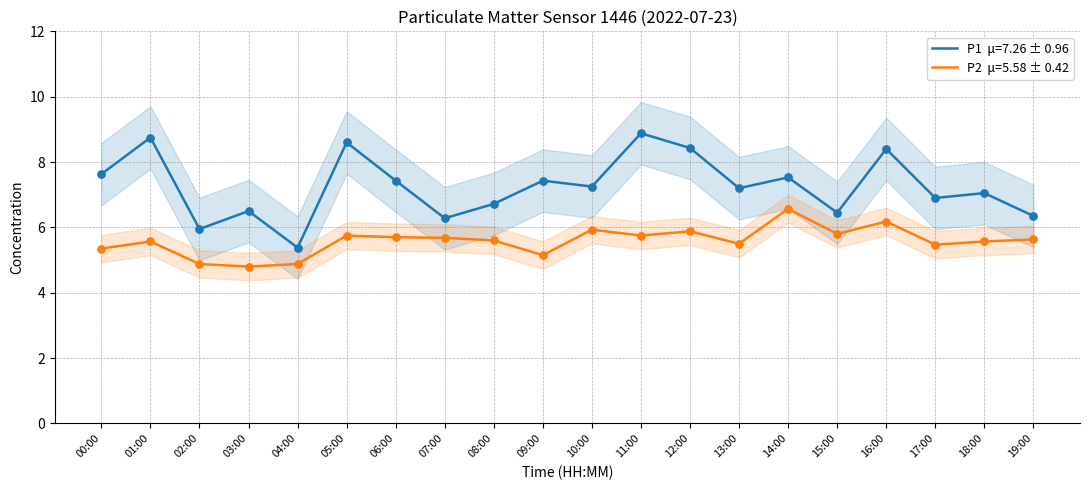

What is the total value across all series at 07:00?

12.0